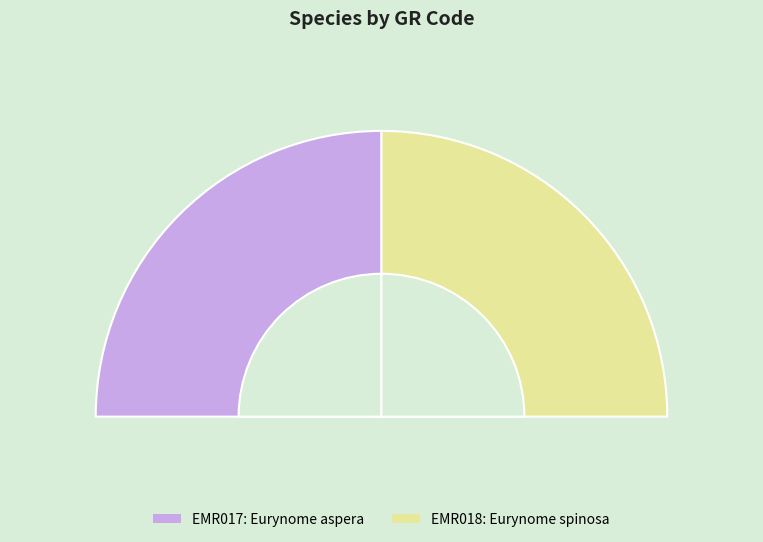

The EMR017 slice represents 50% of the pie. True or false?

True